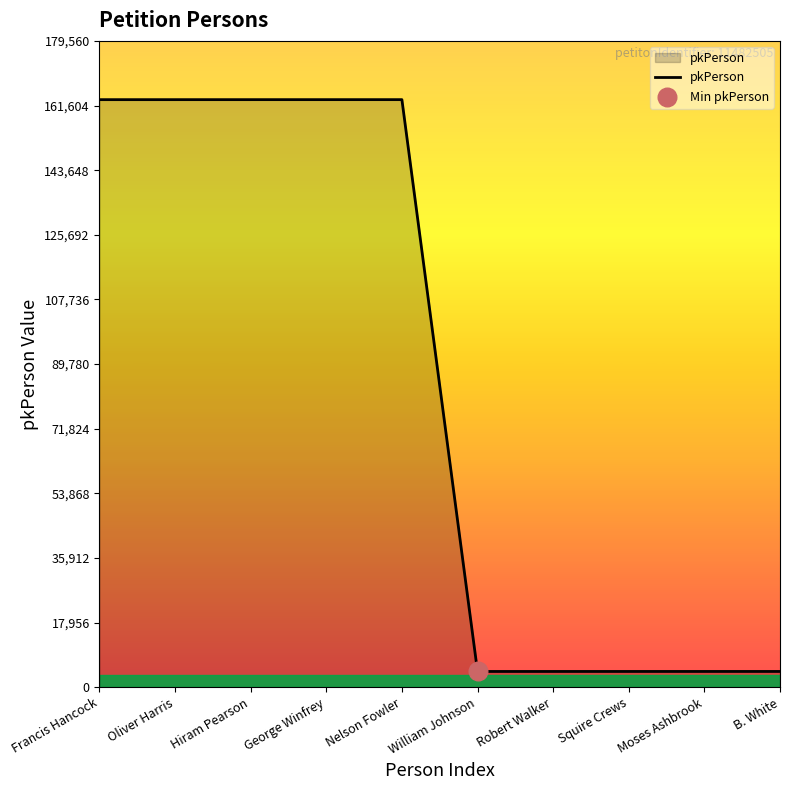

What is the change in value from Oliver Harris to William Johnson?

-158875